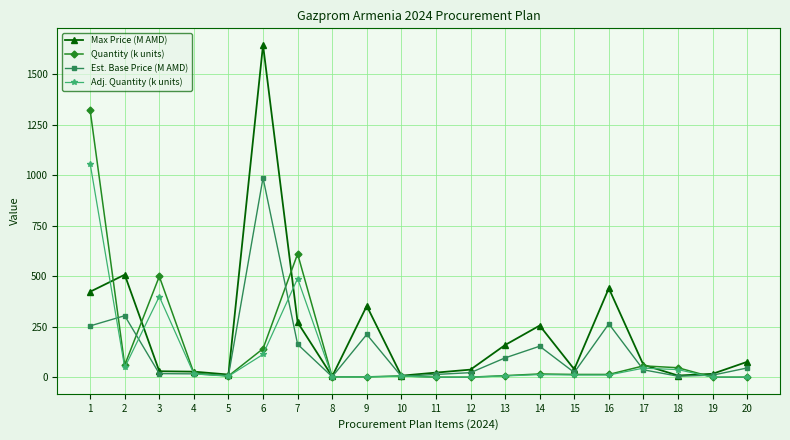

At which category does Quantity (k units) reach its first local peak?

3